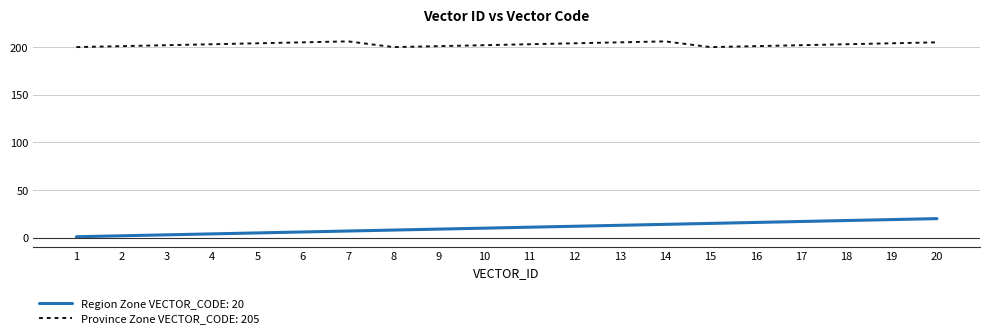

True or false: Region Zone VECTOR_CODE: 20 and Province Zone VECTOR_CODE: 205 intersect in this chart.

False